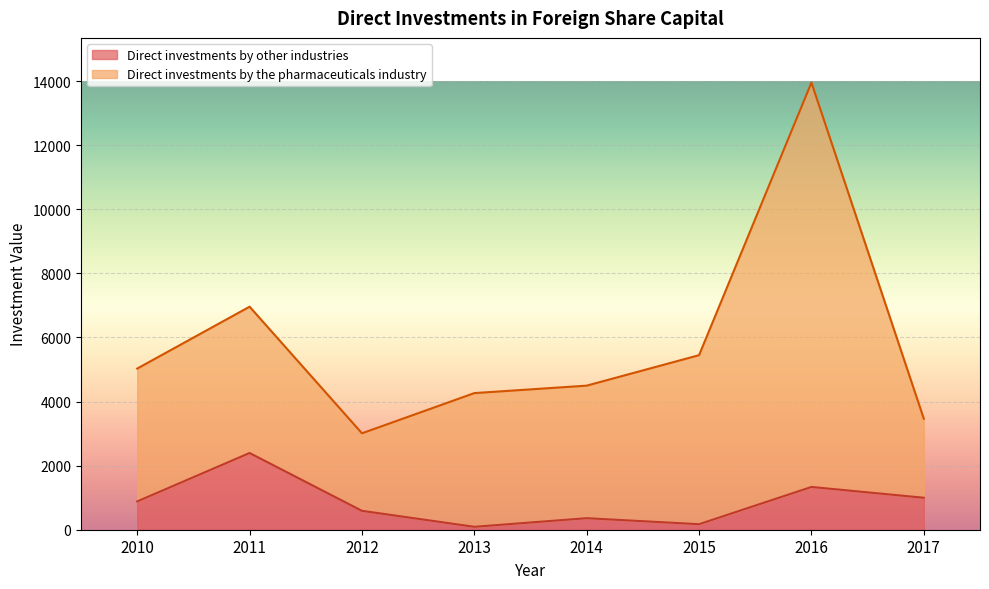

The chart shows a value of 172.0 at 2015. True or false?

True